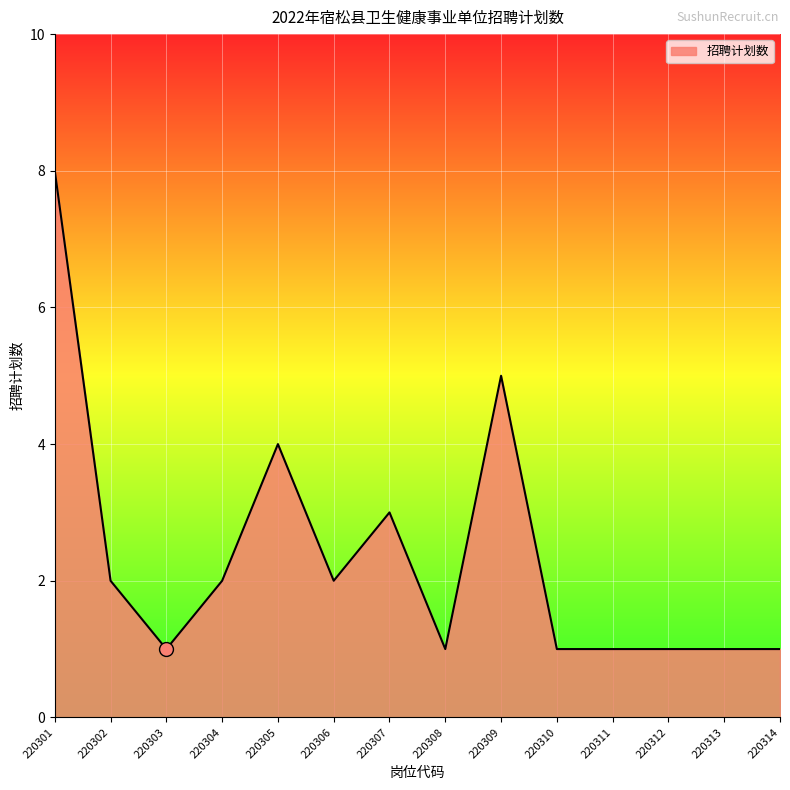

What is the difference between the values at 220310 and 220305?

3